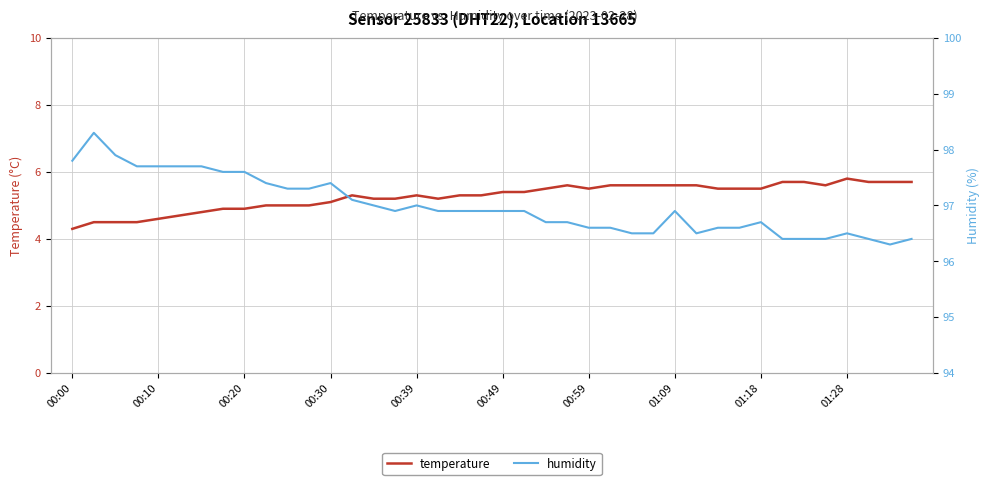

In temperature, how many points are lower than both neighbors (excluding endpoints)?

3